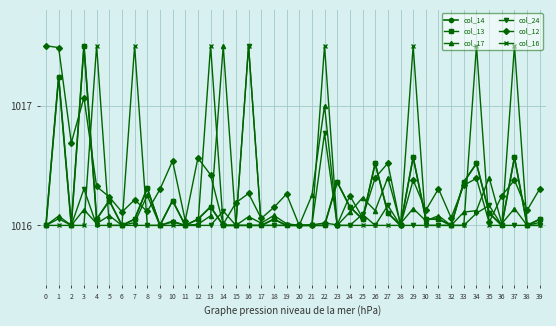

Reading right to left, what are all the values shown in this chart?

col_14: 39=1016.1	38=1016.0	37=1016.6	36=1016.0	35=1016.1	34=1016.5	33=1016.4	32=1016.0	31=1016.1	30=1016.1	29=1016.6	28=1016.0	27=1016.1	26=1016.5	25=1016.1	24=1016.2	23=1016.4	22=1016.0	21=1016.0	20=1016.0	19=1016.0	18=1016.1	17=1016.0	16=1016.0	15=1016.0	14=1016.0	13=1016.2	12=1016.1	11=1016.0	10=1016.2	9=1016.0	8=1016.3	7=1016.1	6=1016.0	5=1016.2	4=1016.1	3=1017.5	2=1016.0	1=1017.2	0=1016.0
col_13: 39=1016.1	38=1016.0	37=1016.6	36=1016.0	35=1016.1	34=1016.5	33=1016.4	32=1016.0	31=1016.1	30=1016.1	29=1016.6	28=1016.0	27=1016.1	26=1016.5	25=1016.1	24=1016.2	23=1016.4	22=1016.0	21=1016.0	20=1016.0	19=1016.0	18=1016.1	17=1016.0	16=1016.0	15=1016.0	14=1016.0	13=1016.2	12=1016.1	11=1016.0	10=1016.2	9=1016.0	8=1016.3	7=1016.1	6=1016.0	5=1016.2	4=1016.1	3=1017.5	2=1016.0	1=1017.2	0=1016.0
col_17: 39=1016.0	38=1016.0	37=1016.1	36=1016.0	35=1016.4	34=1016.1	33=1016.1	32=1016.0	31=1016.1	30=1016.0	29=1016.1	28=1016.0	27=1016.4	26=1016.1	25=1016.2	24=1016.1	23=1016.0	22=1017.0	21=1016.2	20=1016.0	19=1016.0	18=1016.1	17=1016.0	16=1016.1	15=1016.0	14=1017.5	13=1016.1	12=1016.0	11=1016.0	10=1016.0	9=1016.0	8=1016.2	7=1016.0	6=1016.0	5=1016.1	4=1016.0	3=1016.1	2=1016.0	1=1016.1	0=1016.0
col_24: 39=1016.0	38=1016.0	37=1016.0	36=1016.0	35=1016.2	34=1016.1	33=1016.0	32=1016.0	31=1016.0	30=1016.0	29=1016.0	28=1016.0	27=1016.2	26=1016.0	25=1016.1	24=1016.0	23=1016.0	22=1016.8	21=1016.0	20=1016.0	19=1016.0	18=1016.0	17=1016.0	16=1017.5	15=1016.0	14=1016.1	13=1016.0	12=1016.0	11=1016.0	10=1016.0	9=1016.0	8=1016.0	7=1016.0	6=1016.0	5=1016.0	4=1016.0	3=1016.3	2=1016.0	1=1016.1	0=1016.0
col_12: 39=1016.3	38=1016.1	37=1016.4	36=1016.2	35=1016.0	34=1016.4	33=1016.3	32=1016.1	31=1016.3	30=1016.1	29=1016.4	28=1016.0	27=1016.5	26=1016.4	25=1016.1	24=1016.2	23=1016.0	22=1016.0	21=1016.0	20=1016.0	19=1016.3	18=1016.2	17=1016.1	16=1016.3	15=1016.2	14=1016.0	13=1016.4	12=1016.6	11=1016.0	10=1016.5	9=1016.3	8=1016.1	7=1016.2	6=1016.1	5=1016.2	4=1016.3	3=1017.1	2=1016.7	1=1017.5	0=1017.5
col_16: 39=1016.0	38=1016.0	37=1017.5	36=1016.0	35=1016.0	34=1017.5	33=1016.0	32=1016.0	31=1016.0	30=1016.0	29=1017.5	28=1016.0	27=1016.0	26=1016.0	25=1016.0	24=1016.0	23=1016.0	22=1017.5	21=1016.0	20=1016.0	19=1016.0	18=1016.0	17=1016.0	16=1017.5	15=1016.0	14=1016.0	13=1017.5	12=1016.0	11=1016.0	10=1016.0	9=1016.0	8=1016.0	7=1017.5	6=1016.0	5=1016.0	4=1017.5	3=1016.0	2=1016.0	1=1016.0	0=1016.0